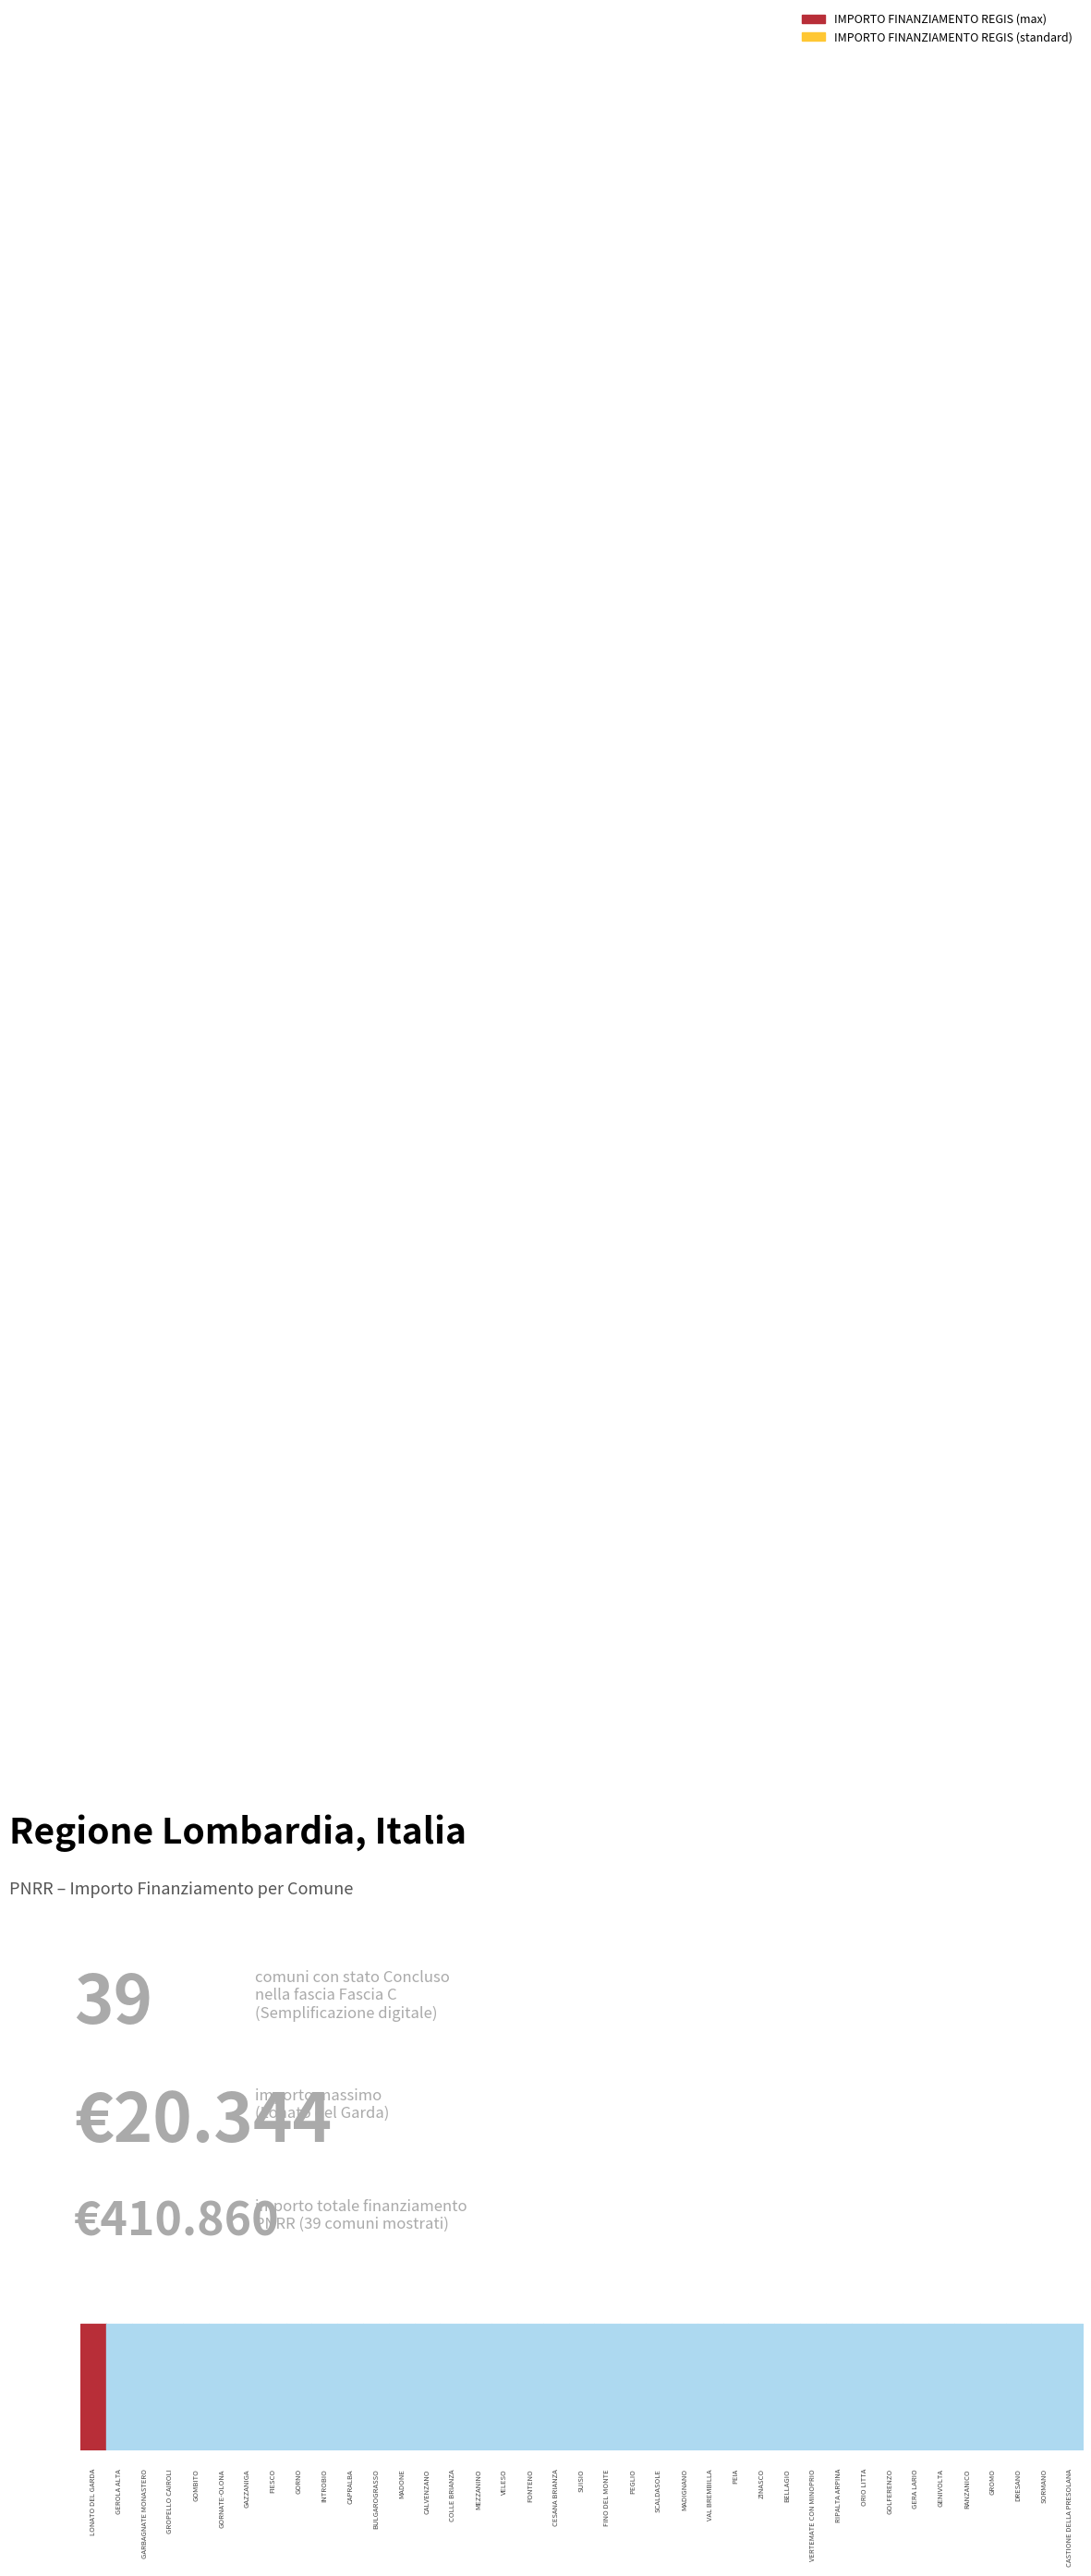

Reading left to right, transcribe all the data shown in this chart.

LONATO DEL GARDA=20344	GEROLA ALTA=10172	GARBAGNATE MONASTERO=10172	GROPELLO CAIROLI=10172	GOMBITO=10172	GORNATE-OLONA=10172	GAZZANIGA=10172	FIESCO=10172	GORNO=10172	INTROBIO=10172	CAPRALBA=10172	BULGAROGRASSO=10172	MADONE=10172	CALVENZANO=10172	COLLE BRIANZA=10172	MEZZANINO=10172	VELESO=10172	FONTENO=10172	CESANA BRIANZA=10172	SUISIO=10172	FINO DEL MONTE=10172	PEGLIO=10172	SCALDASOLE=10172	MADIGNANO=10172	VAL BREMBILLA=10172	PEIA=10172	ZINASCO=10172	BELLAGIO=10172	VERTEMATE CON MINOPRIO=10172	RIPALTA ARPINA=10172	ORIO LITTA=10172	GOLFERENZO=10172	GERA LARIO=10172	GENIVOLTA=10172	RANZANICO=10172	GROMO=10172	DRESANO=10172	SORMANO=10172	CASTIONE DELLA PRESOLANA=10172